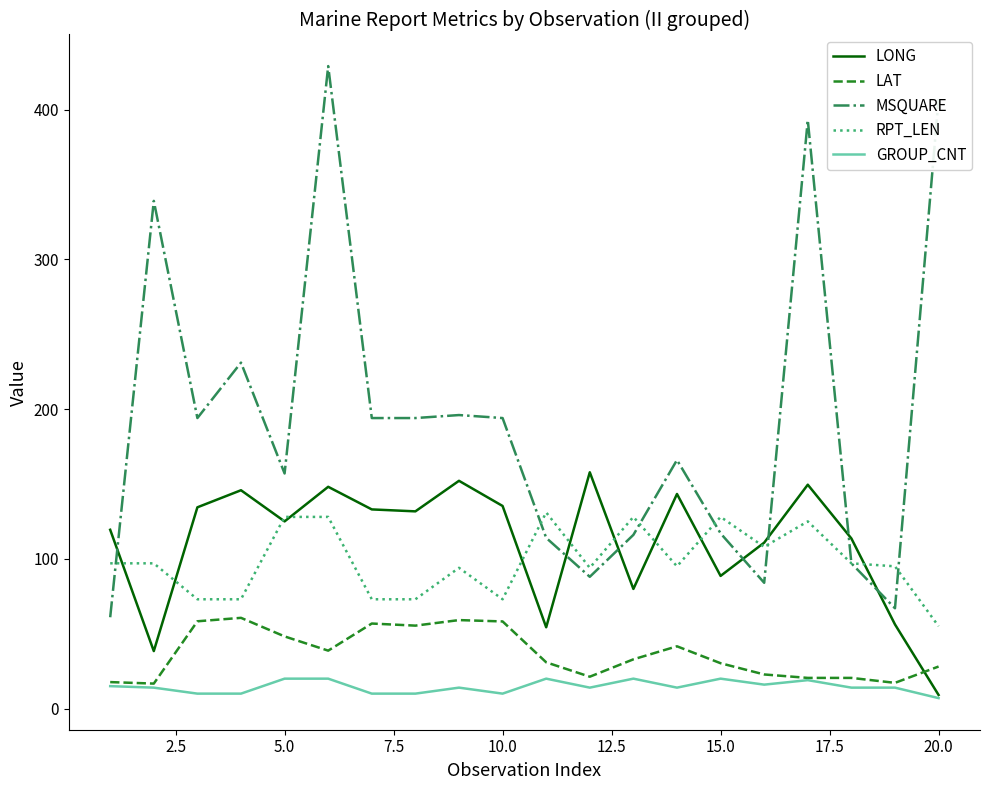

Does the chart display data point markers on the line(s)?

No